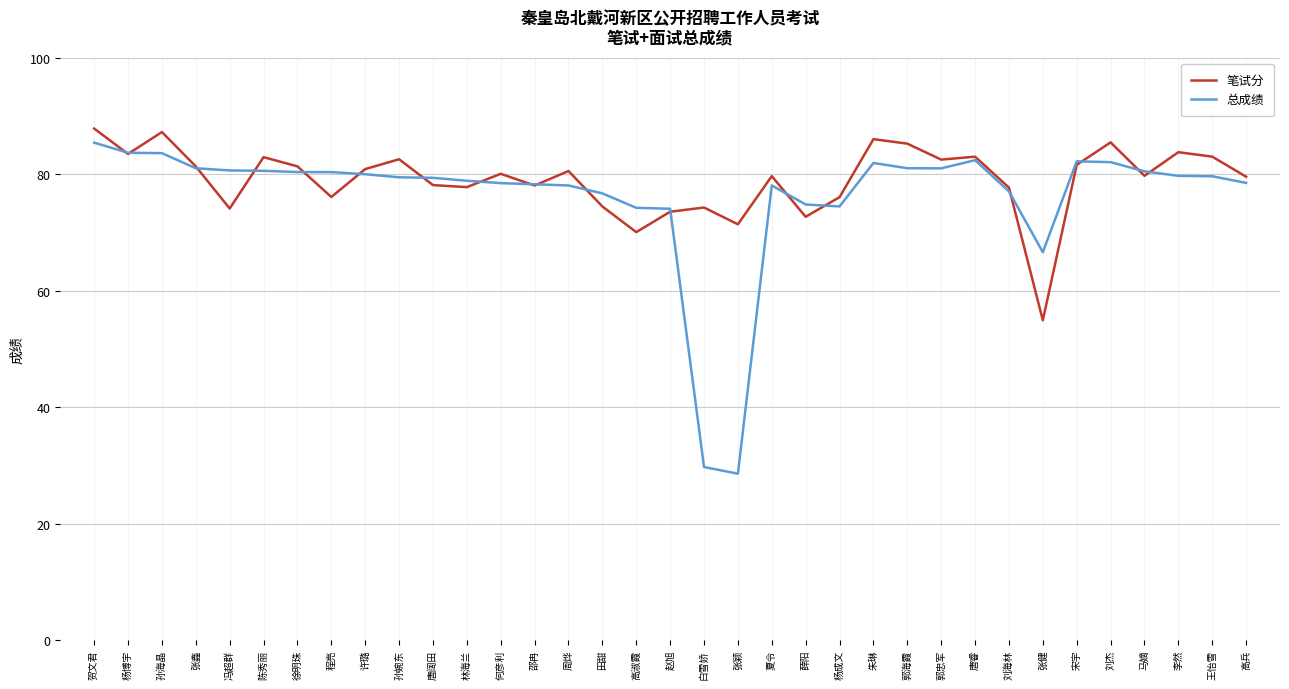

The 总成绩 series shows 82.2 at 宋宇. True or false?

True